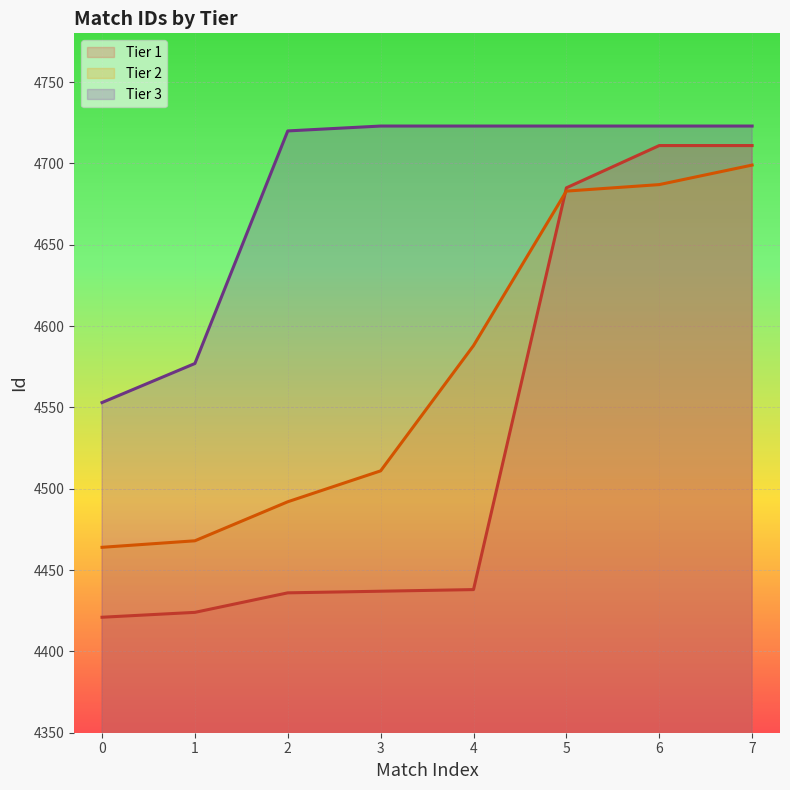

What is the difference between the highest and lowest values at 4?

285